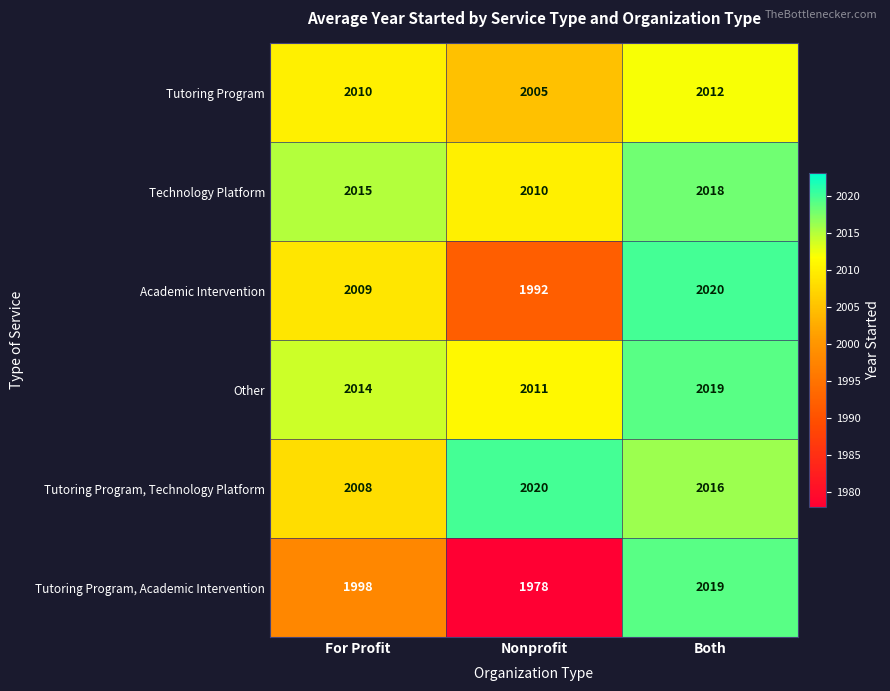

How many distinct data groups are displayed?

6